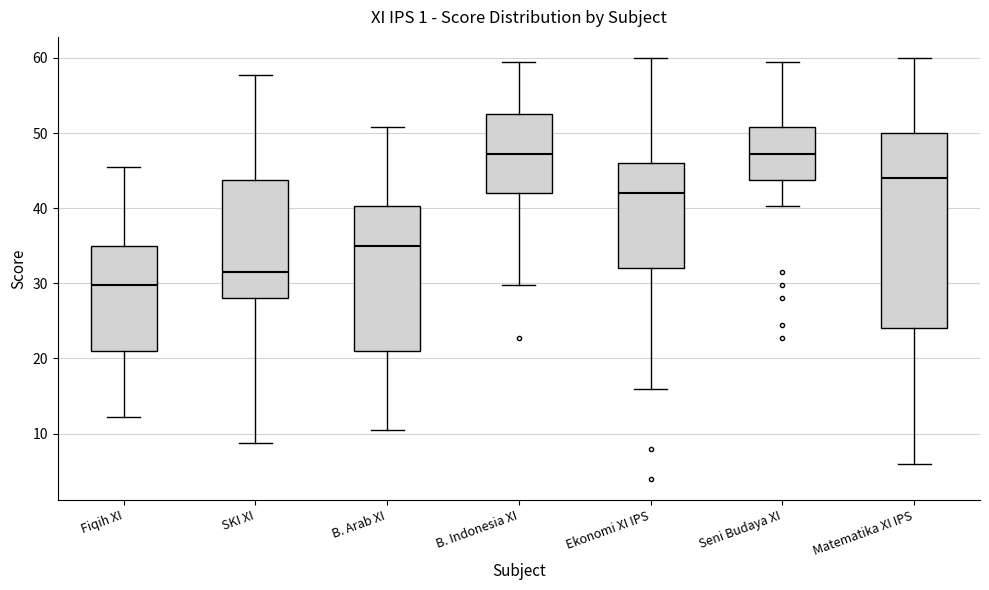

Reading left to right, transcribe this box plot: for each box, give where its median line is, the range the box spans, and where its two whiskers end, as read against the y-axis. The values are not printed on the chart, so give them approximately, as read against the axis.

Fiqih XI: median 30, box 21 to 35, whiskers 12 to 46
SKI XI: median 32, box 28 to 44, whiskers 9 to 58
B. Arab XI: median 35, box 21 to 40, whiskers 11 to 51
B. Indonesia XI: median 47, box 42 to 53, whiskers 30 to 60
Ekonomi XI IPS: median 42, box 32 to 46, whiskers 16 to 60
Seni Budaya XI: median 47, box 44 to 51, whiskers 40 to 60
Matematika XI IPS: median 44, box 24 to 50, whiskers 6 to 60